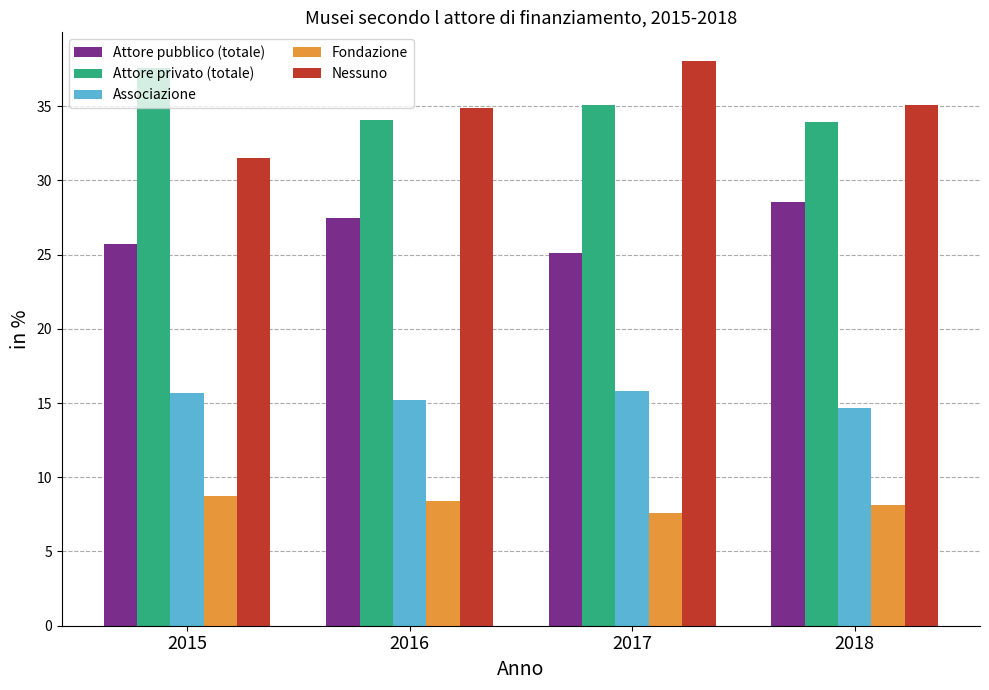

What is the sum of the Associazione values at 2015 and 2016?

30.8